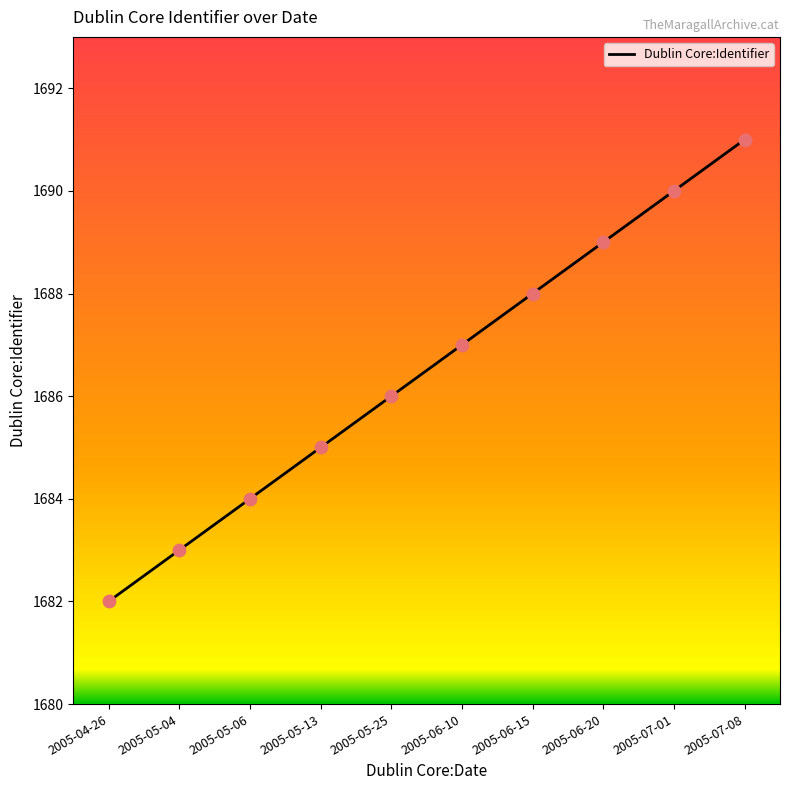

Between 2005-06-15 and 2005-05-25, which is larger?

2005-06-15